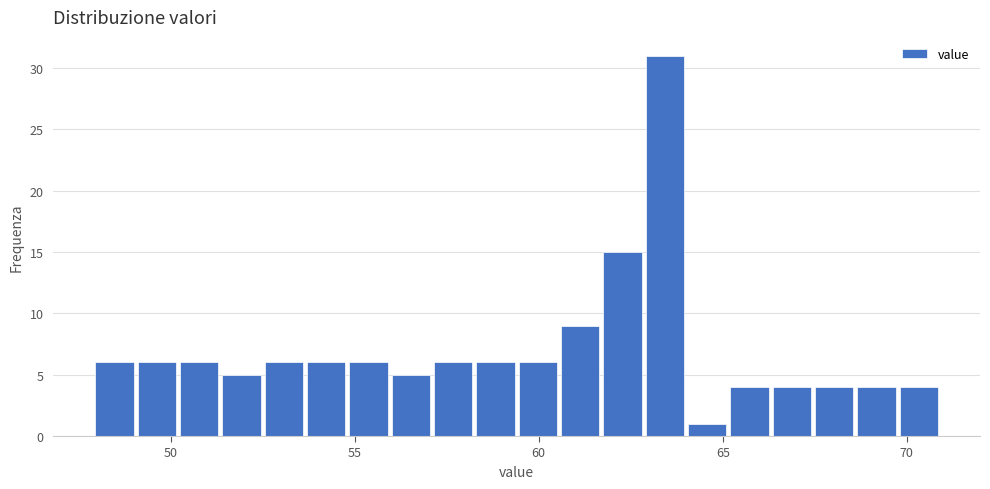

Read against the x-axis, roughly where is the centre of the tallest bar?

63.5